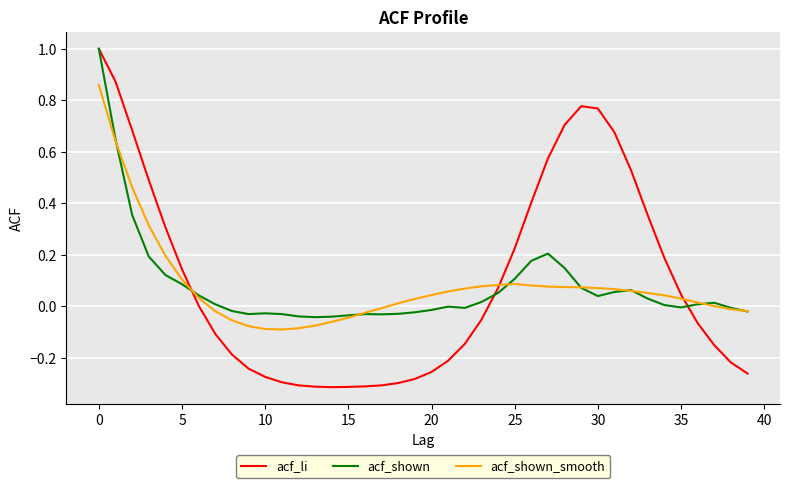

True or false: acf_shown and acf_shown_smooth intersect in this chart.

True